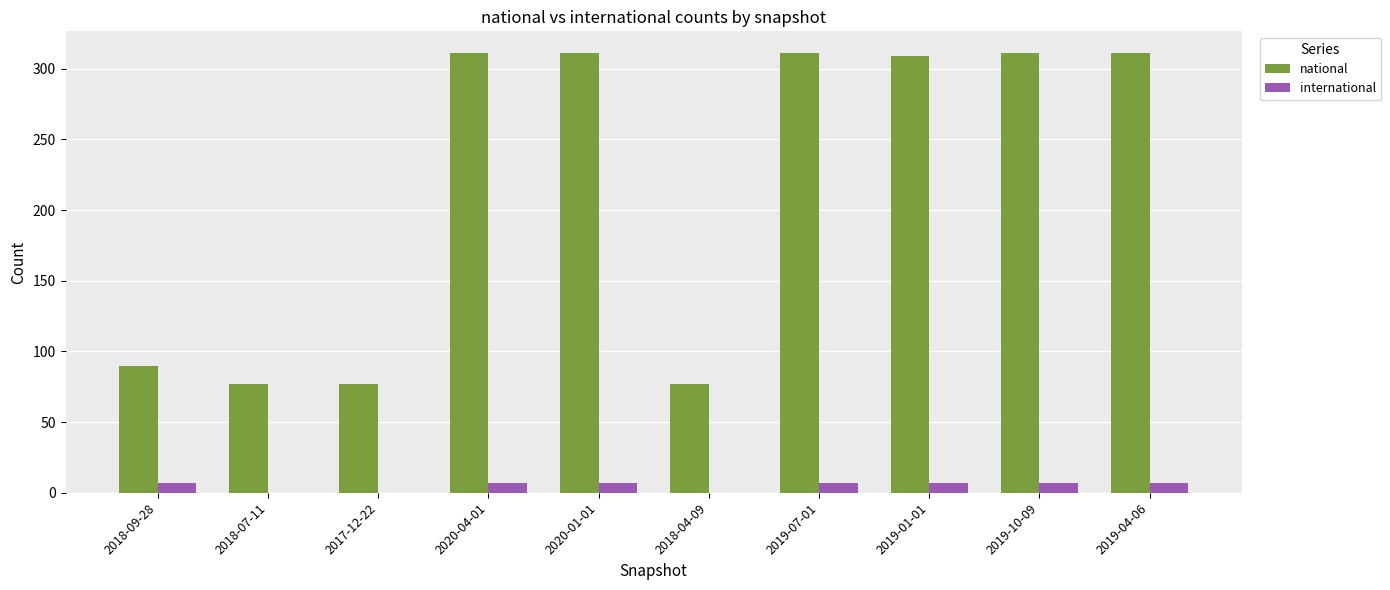

What is the highest value of the national series?

311